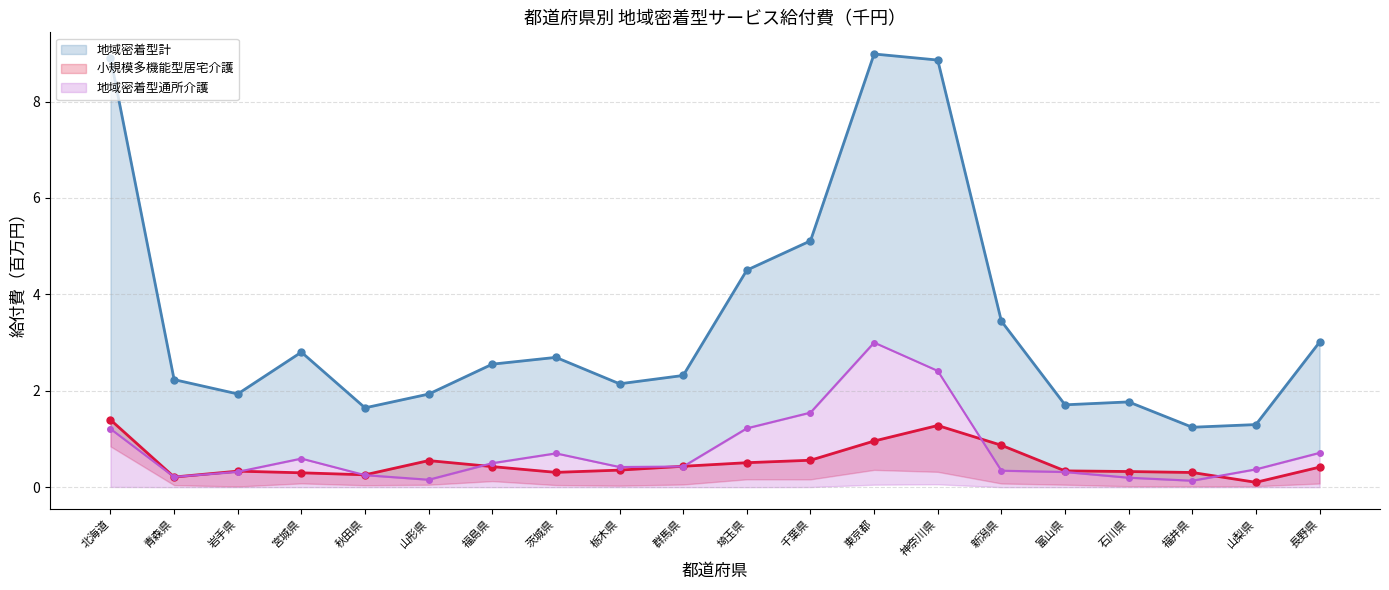

True or false: 小規模多機能型居宅介護_line and 地域密着型計_line intersect in this chart.

False